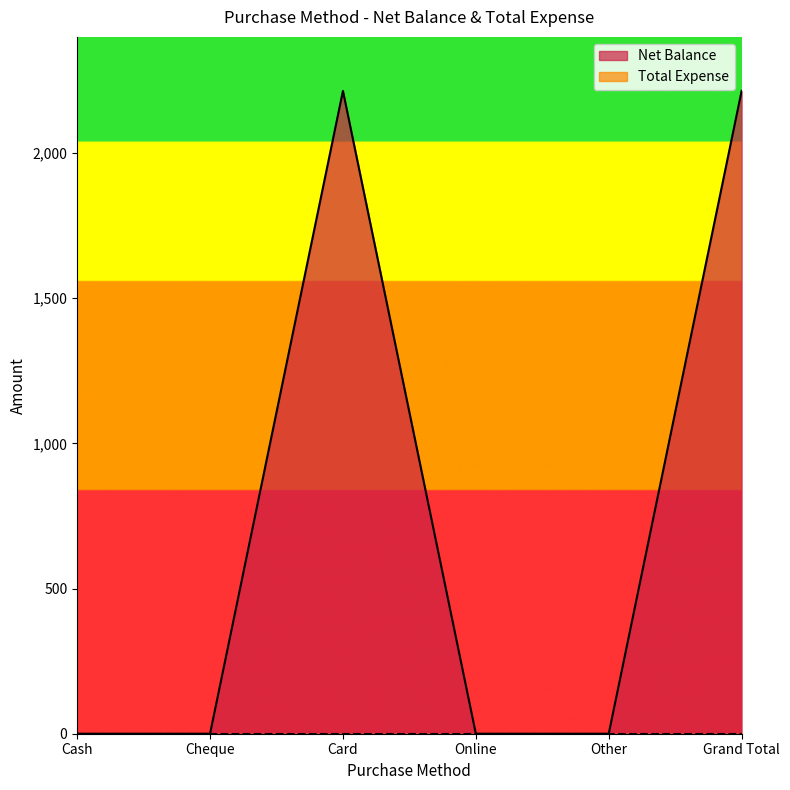

Reading right to left, extract all data points from this chart.

Grand Total=2214	Other=0	Online=0	Card=2214	Cheque=0	Cash=0